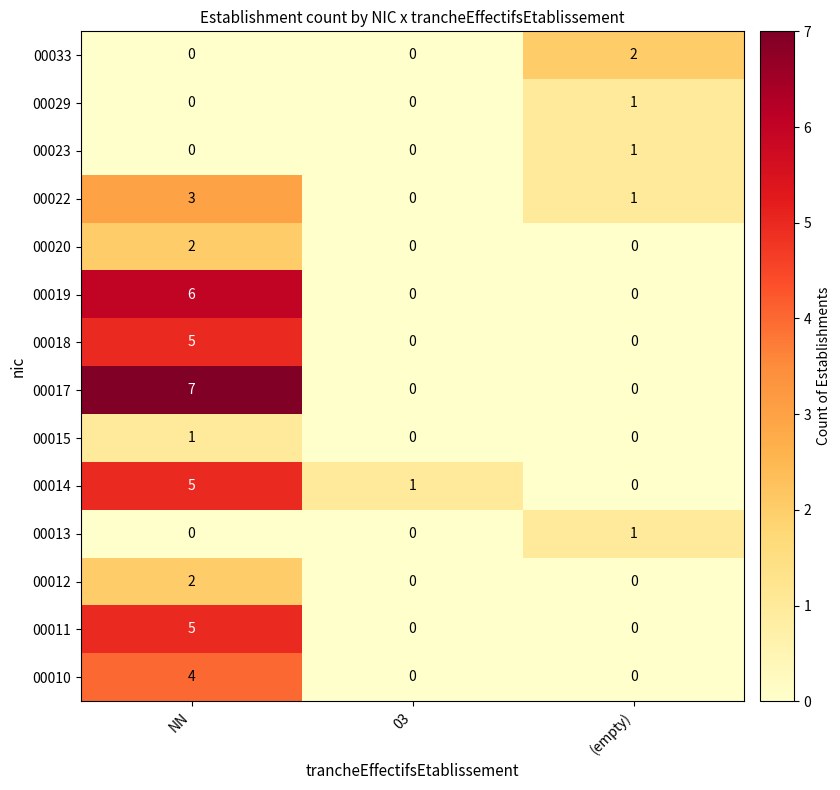

Which series has the largest total across all categories?

00017